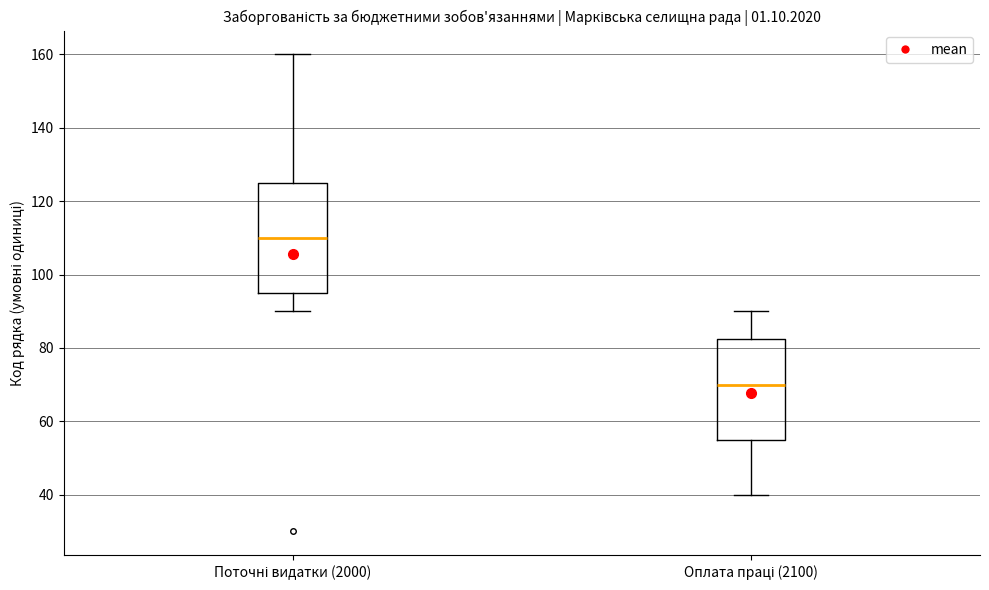

Reading left to right, transcribe this box plot: for each box, give where its median line is, the range the box spans, and where its two whiskers end, as read against the y-axis. The values are not printed on the chart, so give them approximately, as read against the axis.

Поточні видатки (2000): median 110, box 96 to 126, whiskers 90 to 160
Оплата праці (2100): median 70, box 56 to 82, whiskers 40 to 90